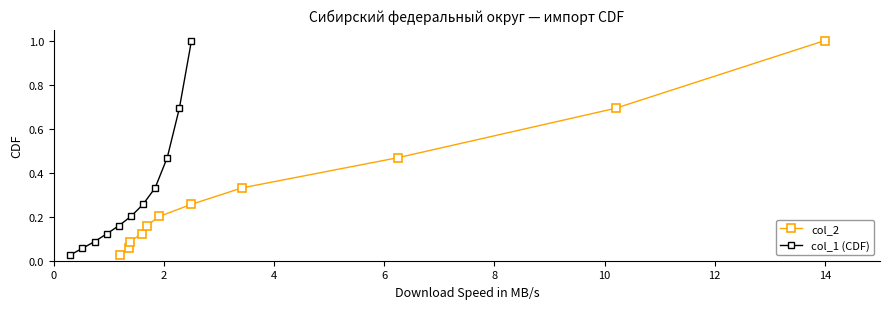

True or false: col_2 has more than 0 interior local peaks.

False